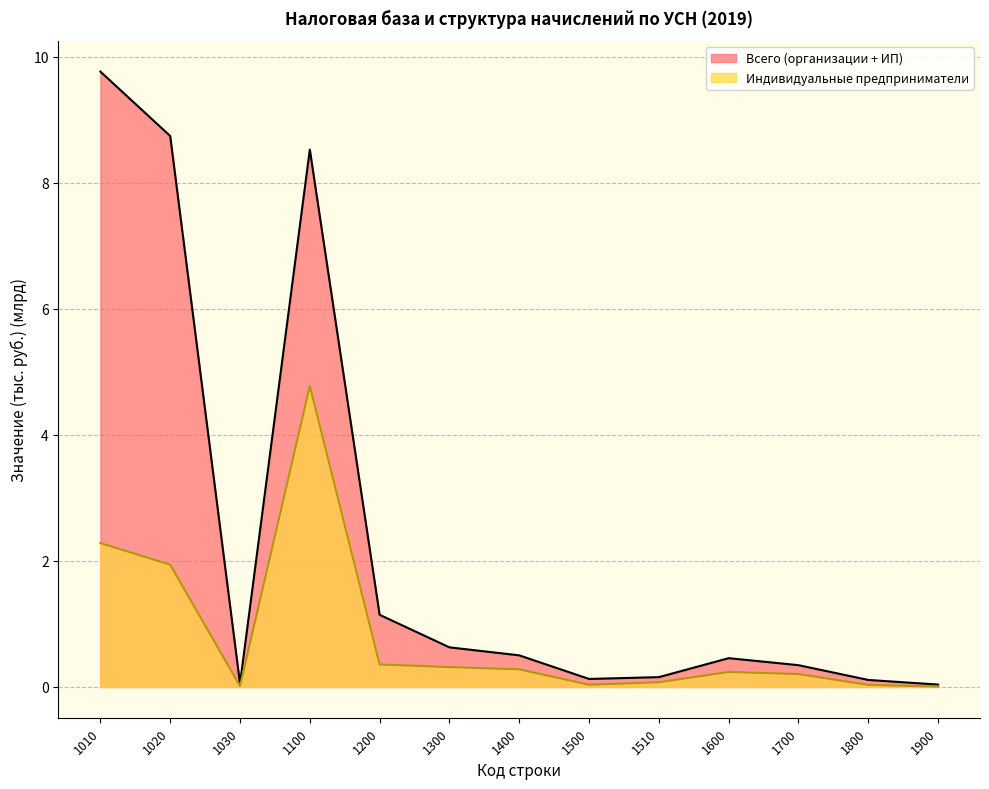

True or false: Индивидуальные предприниматели and Всего (организации + ИП) cross at least once.

False